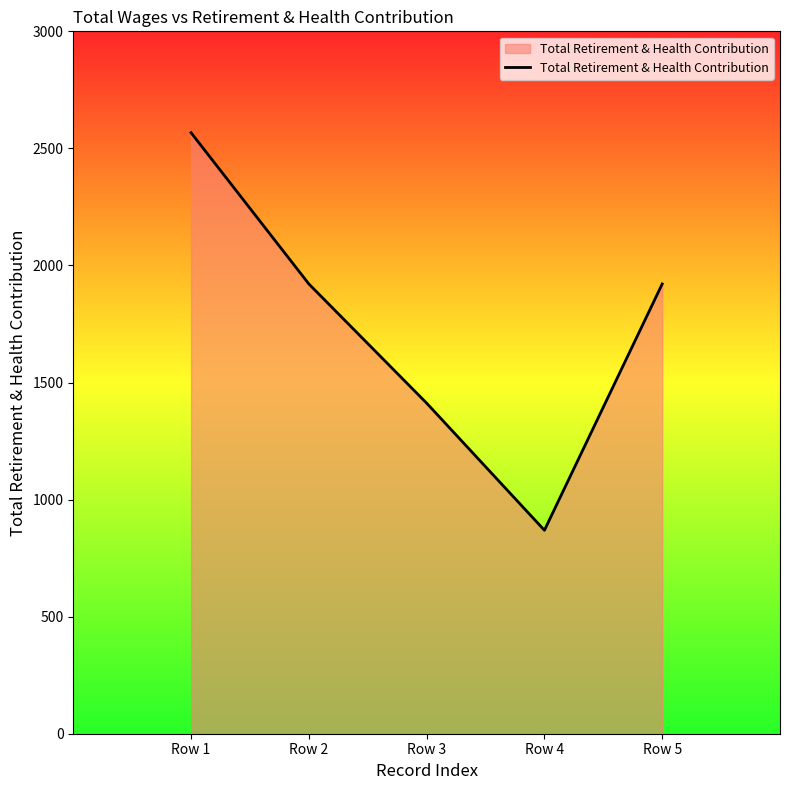

How many categories are shown in the chart?

5